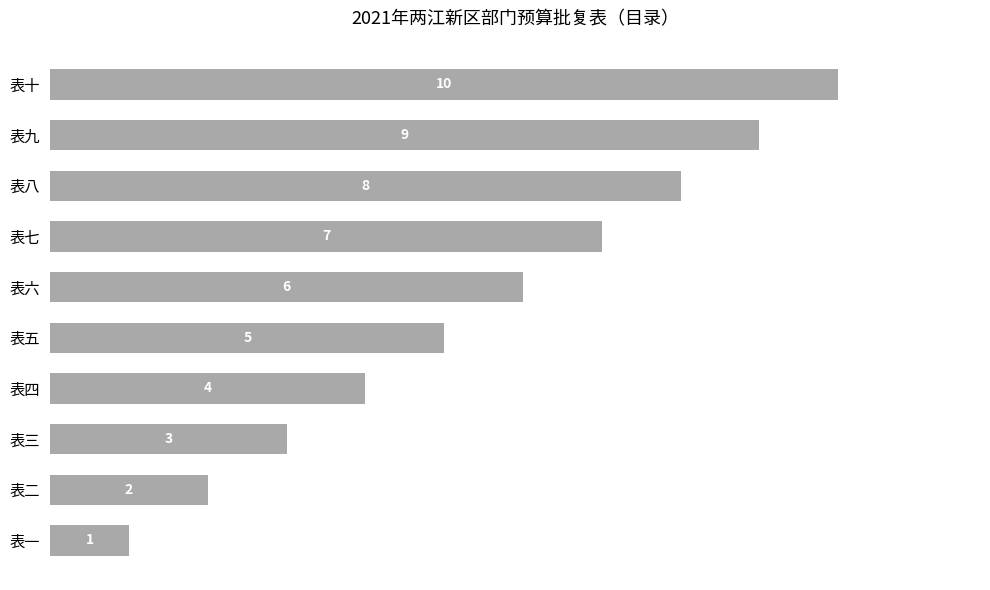

Is it true that the value at 表七 is 7?

True